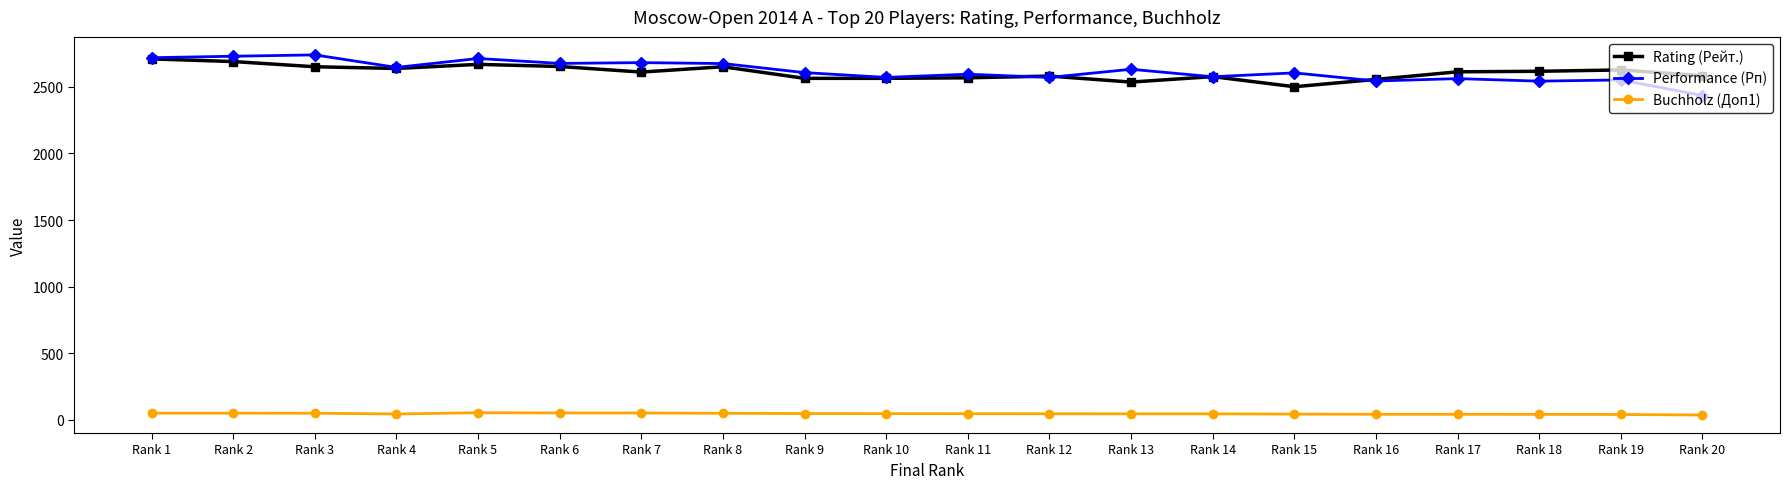

How many lines are shown in the chart?

3